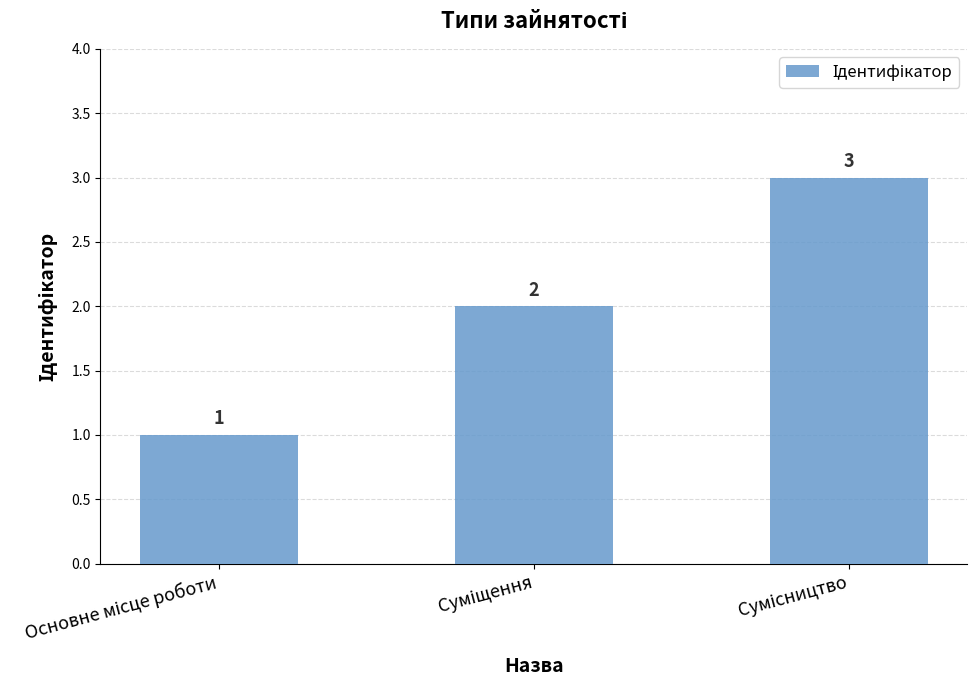

Count the values in the range 1 to 3.

3